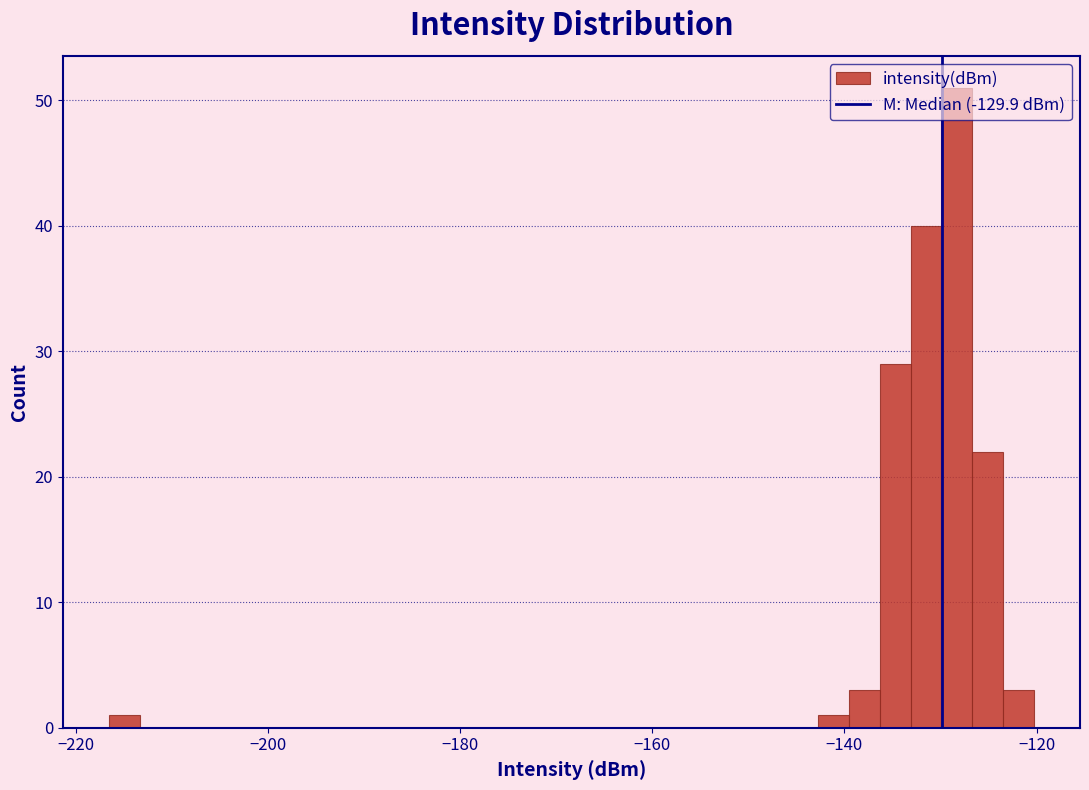

Around what value on the x-axis is the tallest bar? Give the approximate position of its centre, as read against the axis.

-128